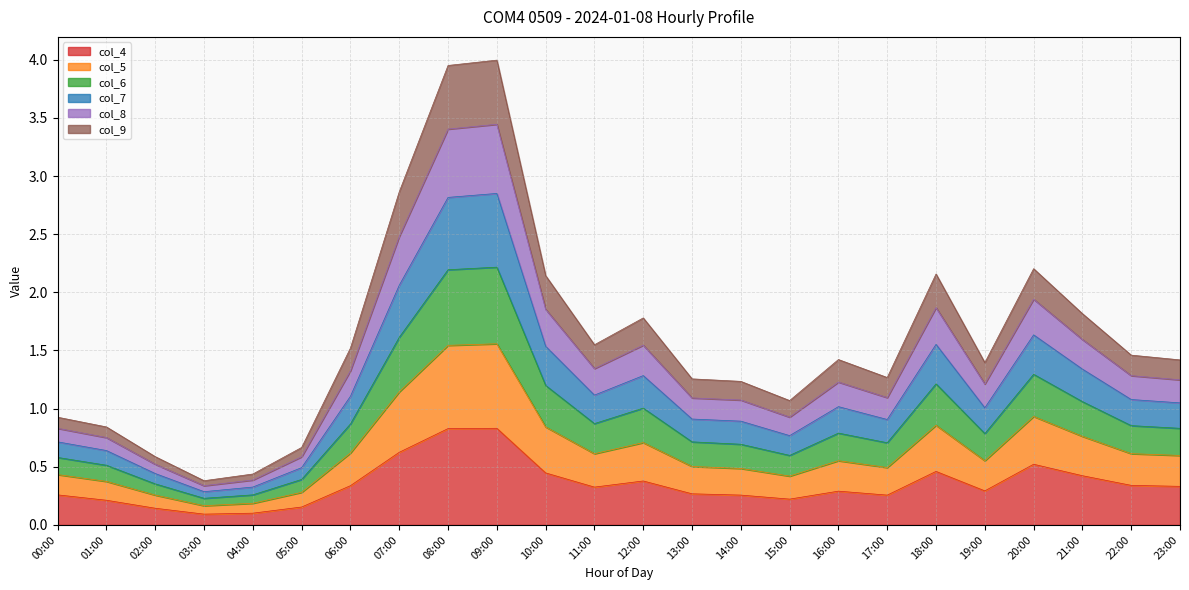

What is the highest value of the col_4 series?

0.8